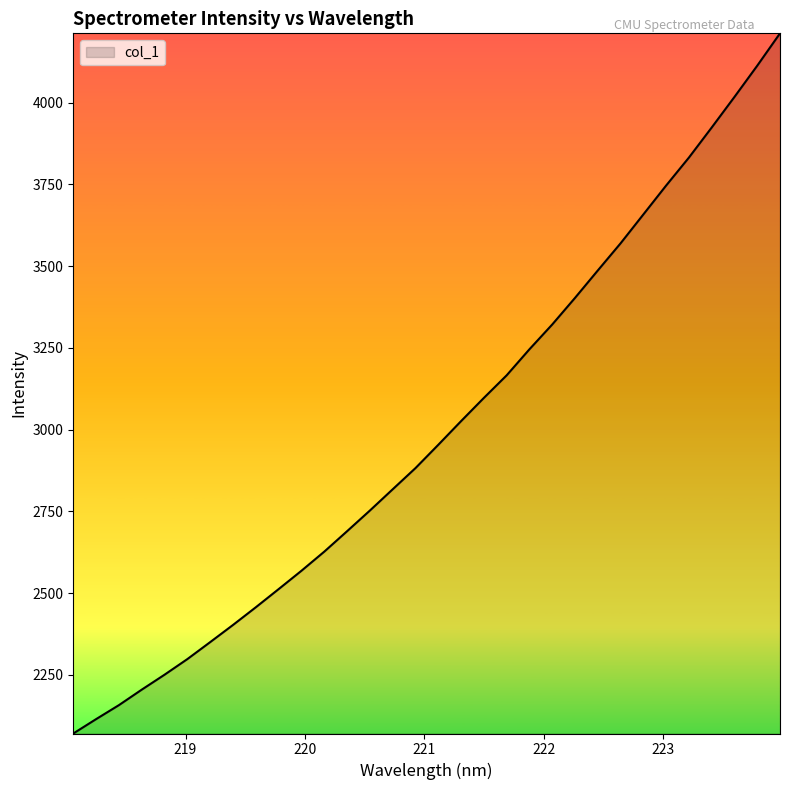

What is the minimum value shown in the chart?

2070.5